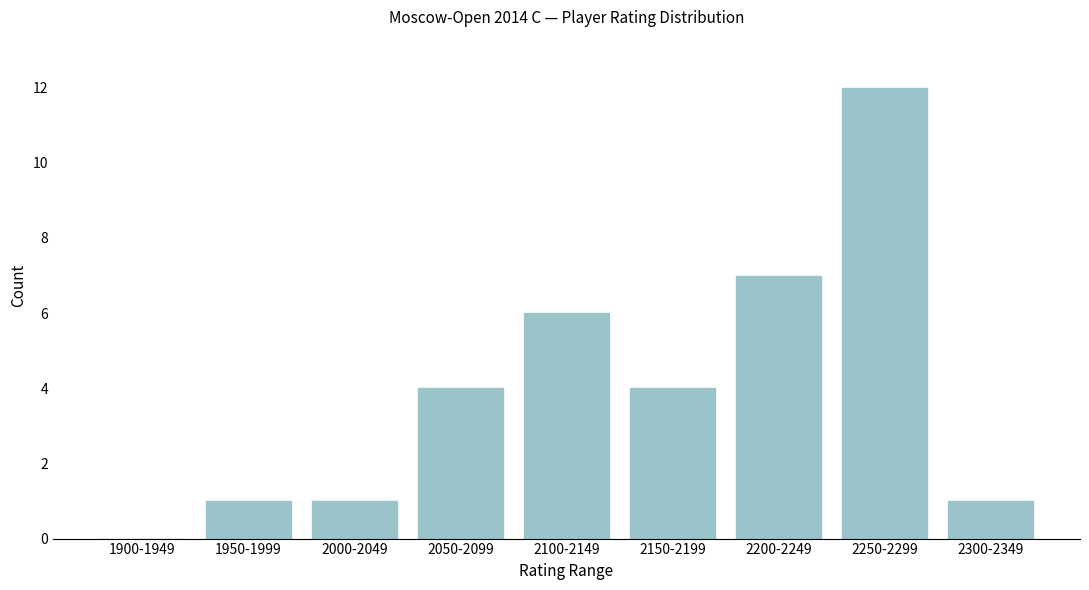

Reading right to left, transcribe all the data shown in this chart.

2300-2349=1	2250-2299=12	2200-2249=7	2150-2199=4	2100-2149=6	2050-2099=4	2000-2049=1	1950-1999=1	1900-1949=0